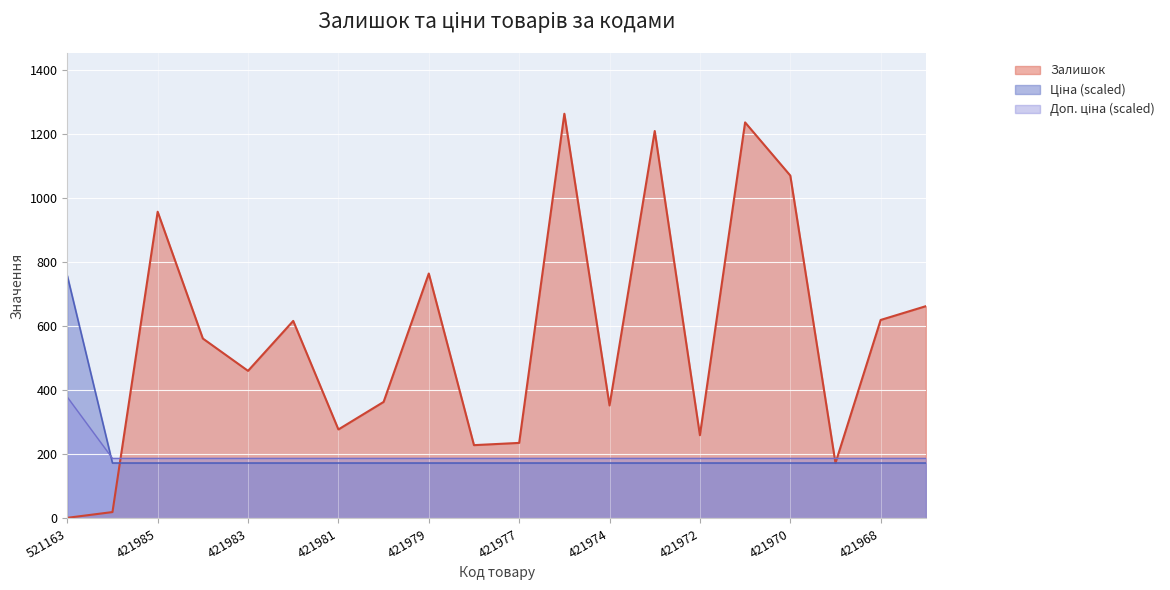

How many times do Залишок and Ціна cross each other?

3